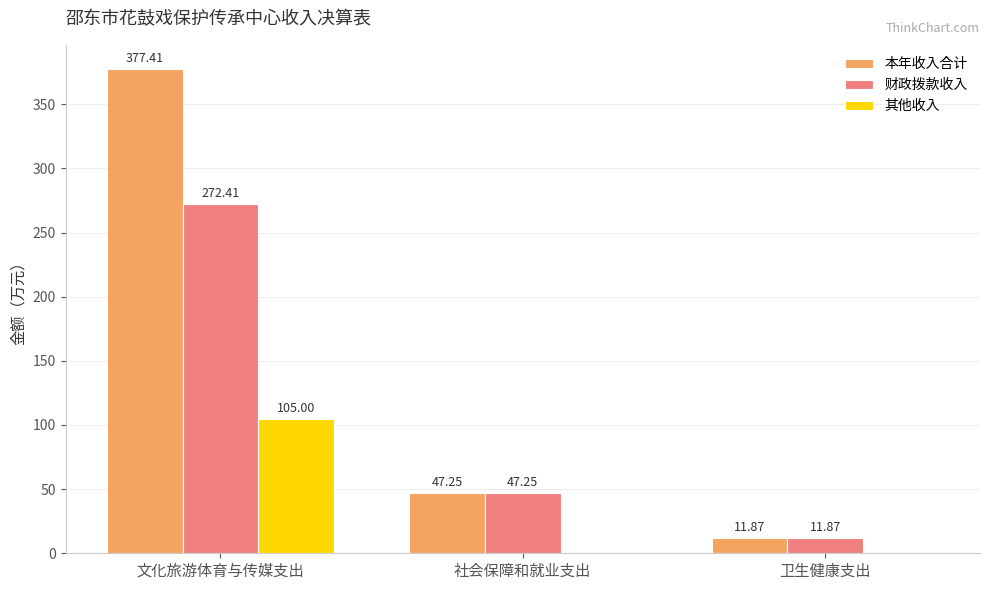

How many data points in 本年收入合计 are above 47?

2